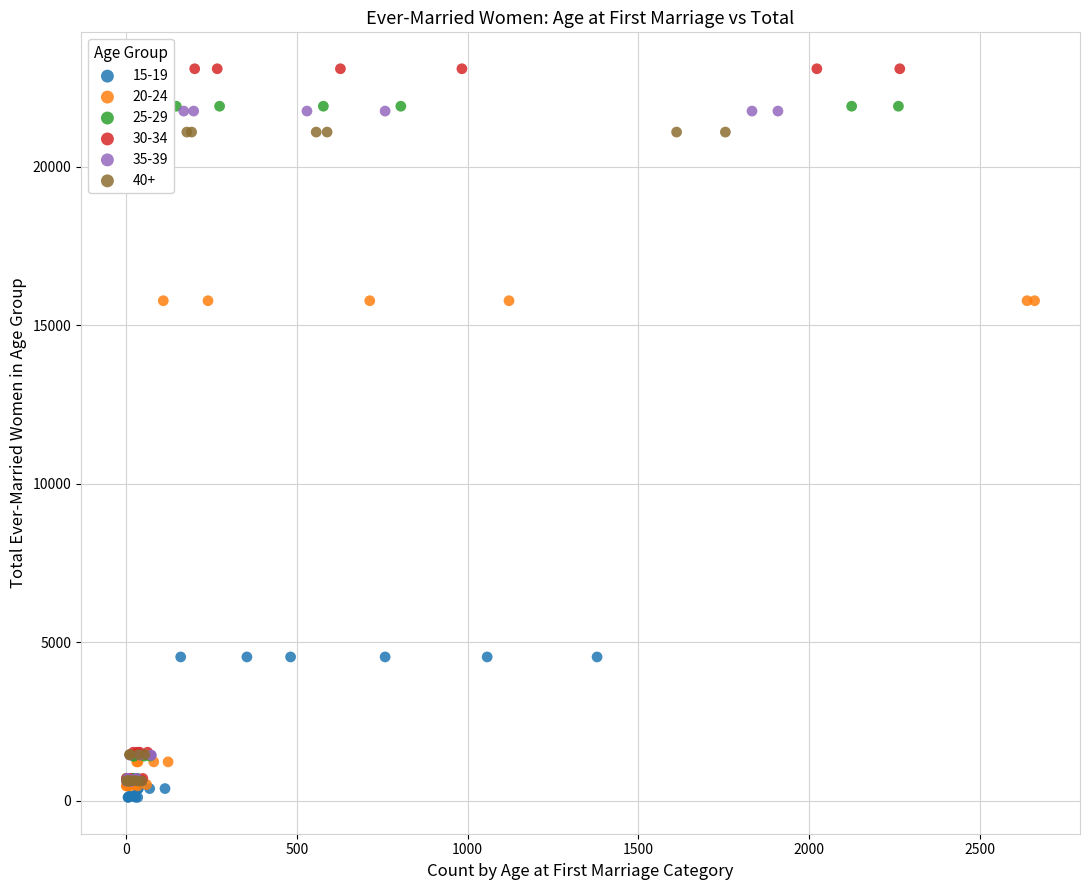

Which series reaches the maximum Y coordinate?

30-34